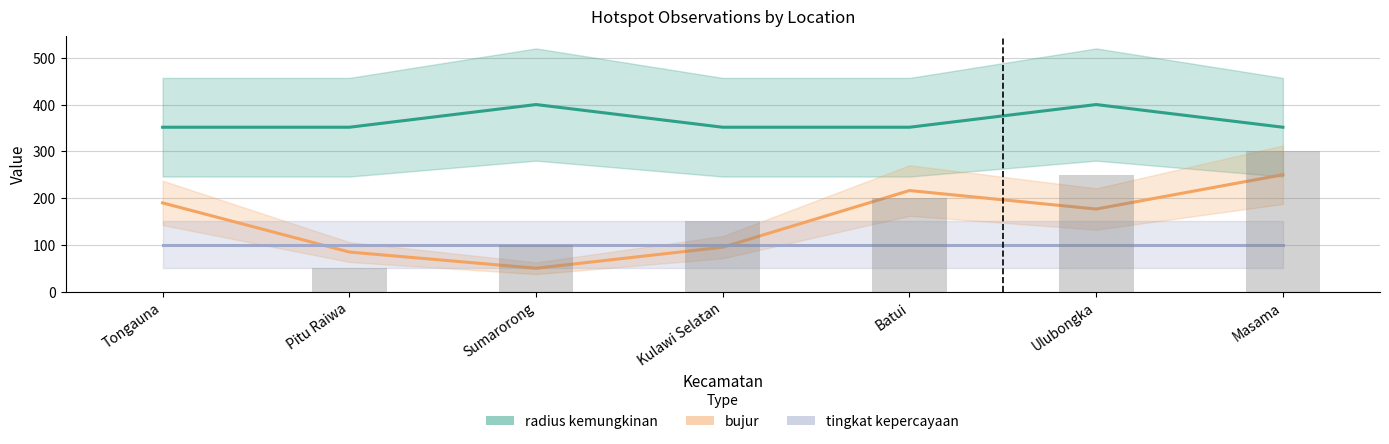

Does the chart contain any negative values?

No